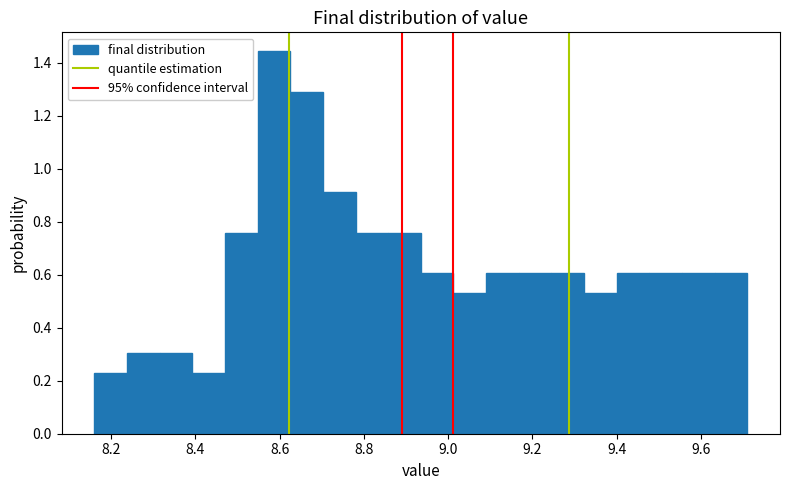

Read against the x-axis, roughly where is the centre of the tallest bar?

8.58